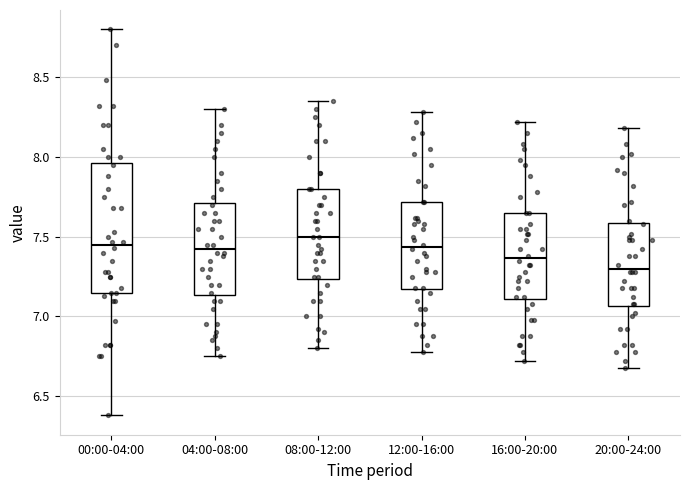

Reading left to right, transcribe this box plot: for each box, give where its median line is, the range the box spans, and where its two whiskers end, as read against the y-axis. The values are not printed on the chart, so give them approximately, as read against the axis.

00:00-04:00: median 7.45, box 7.15 to 7.95, whiskers 6.40 to 8.80
04:00-08:00: median 7.45, box 7.15 to 7.70, whiskers 6.75 to 8.30
08:00-12:00: median 7.50, box 7.25 to 7.80, whiskers 6.80 to 8.35
12:00-16:00: median 7.45, box 7.15 to 7.70, whiskers 6.80 to 8.30
16:00-20:00: median 7.35, box 7.10 to 7.65, whiskers 6.70 to 8.20
20:00-24:00: median 7.30, box 7.05 to 7.60, whiskers 6.70 to 8.20